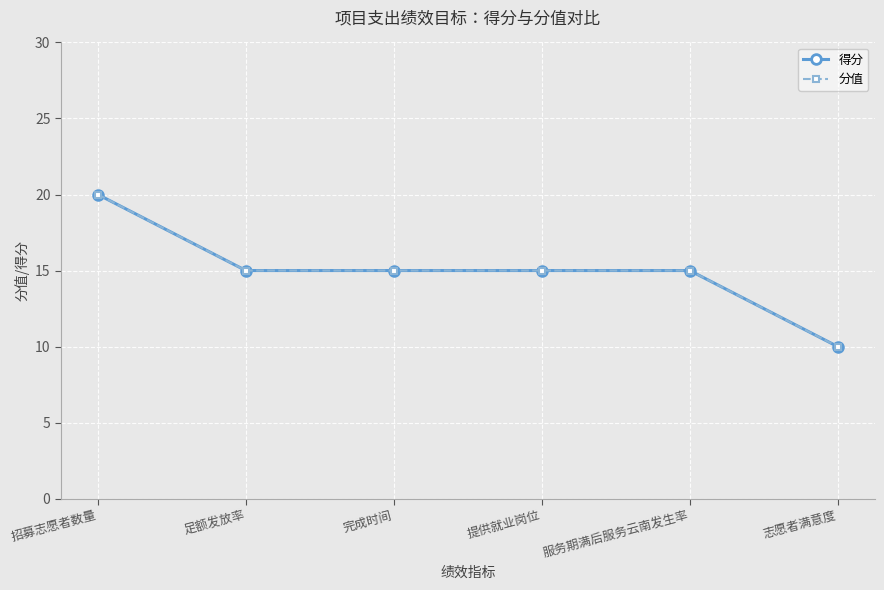

Is this an area chart (filled region under the line)?

No